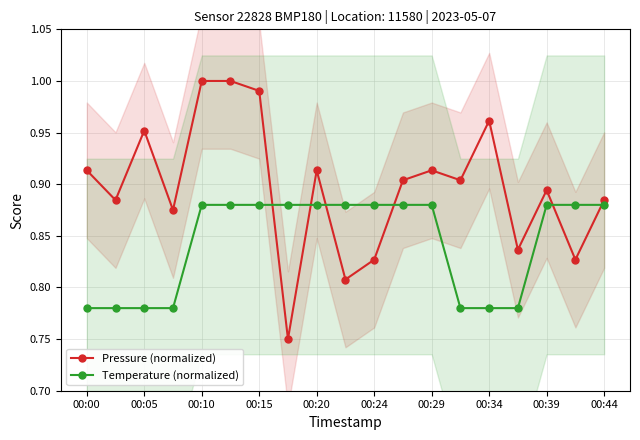

At which label does Temperature (normalized) reach its minimum?

00:00